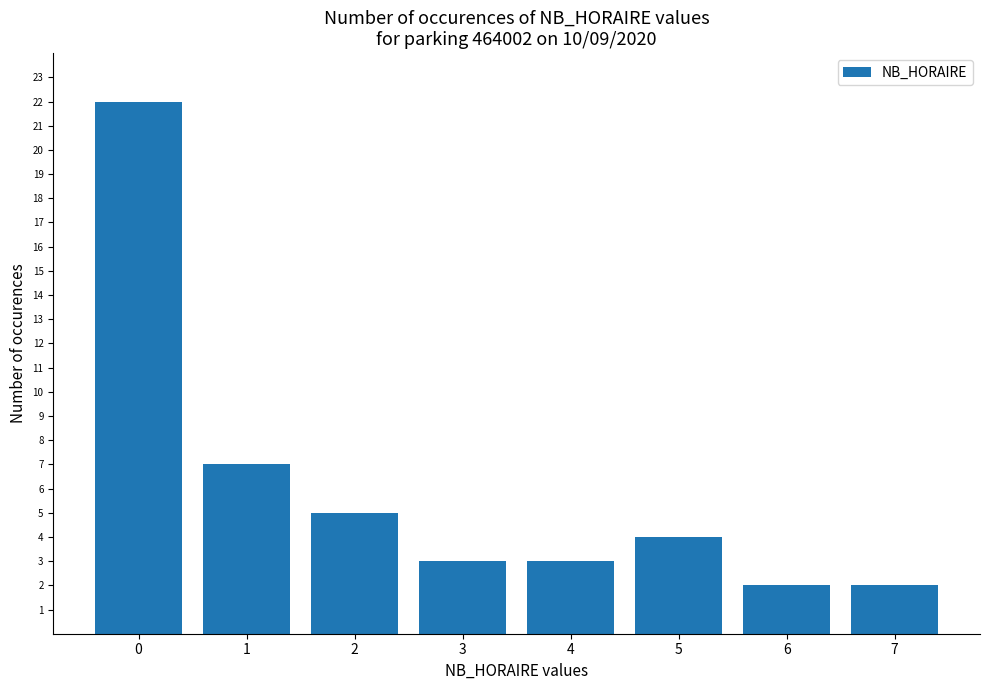

What is the difference between the maximum and second lowest values?

20